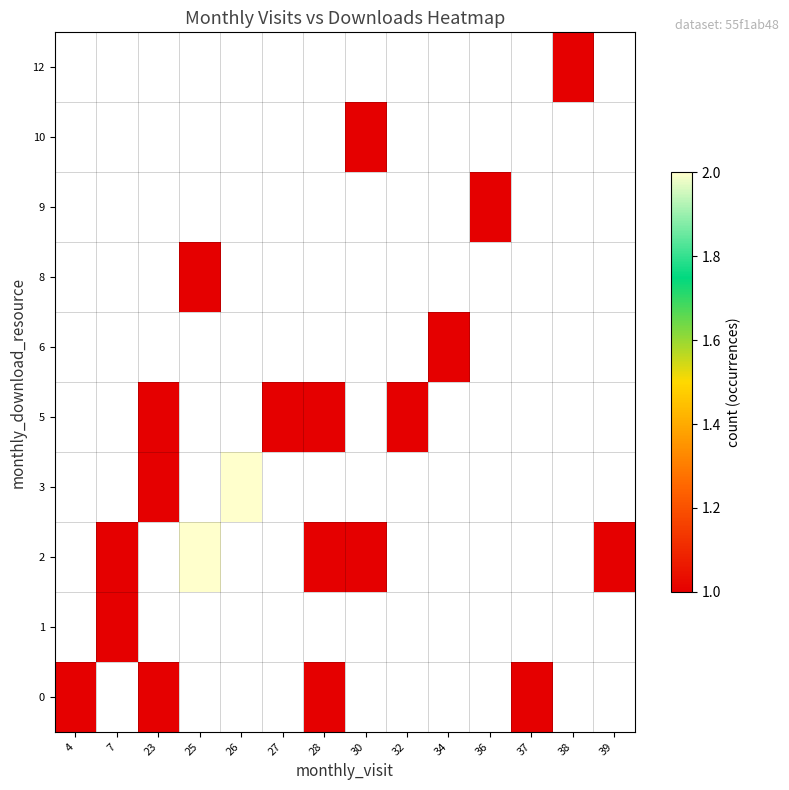

At how many categories does at least one series exceed 1?

2